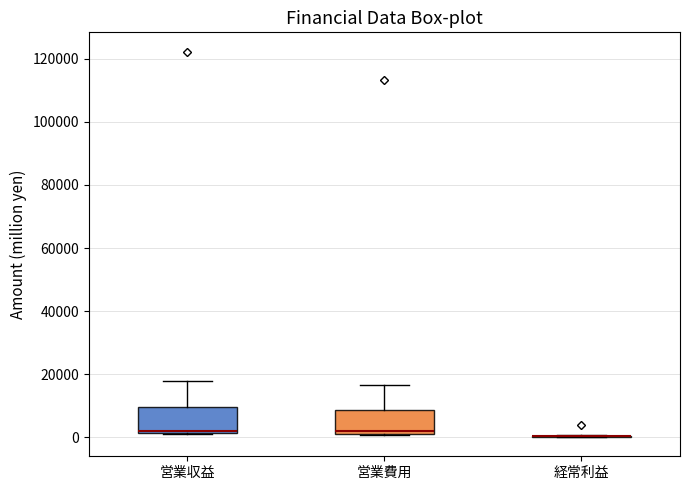

Reading left to right, read every box against the y-axis: the position of its median line, the range the box covers, and the ends of its whiskers. The values are not printed on the chart, so give them approximately, as read against the axis.

営業収益: median 2000 (just above the box's lower edge), box 2000 to 10000, whiskers 2000 to 18000
営業費用: median 2000 (just above the box's lower edge), box 2000 to 8000, whiskers 0 to 16000
経常利益: box collapsed to a line at 0, whiskers 0 to 0